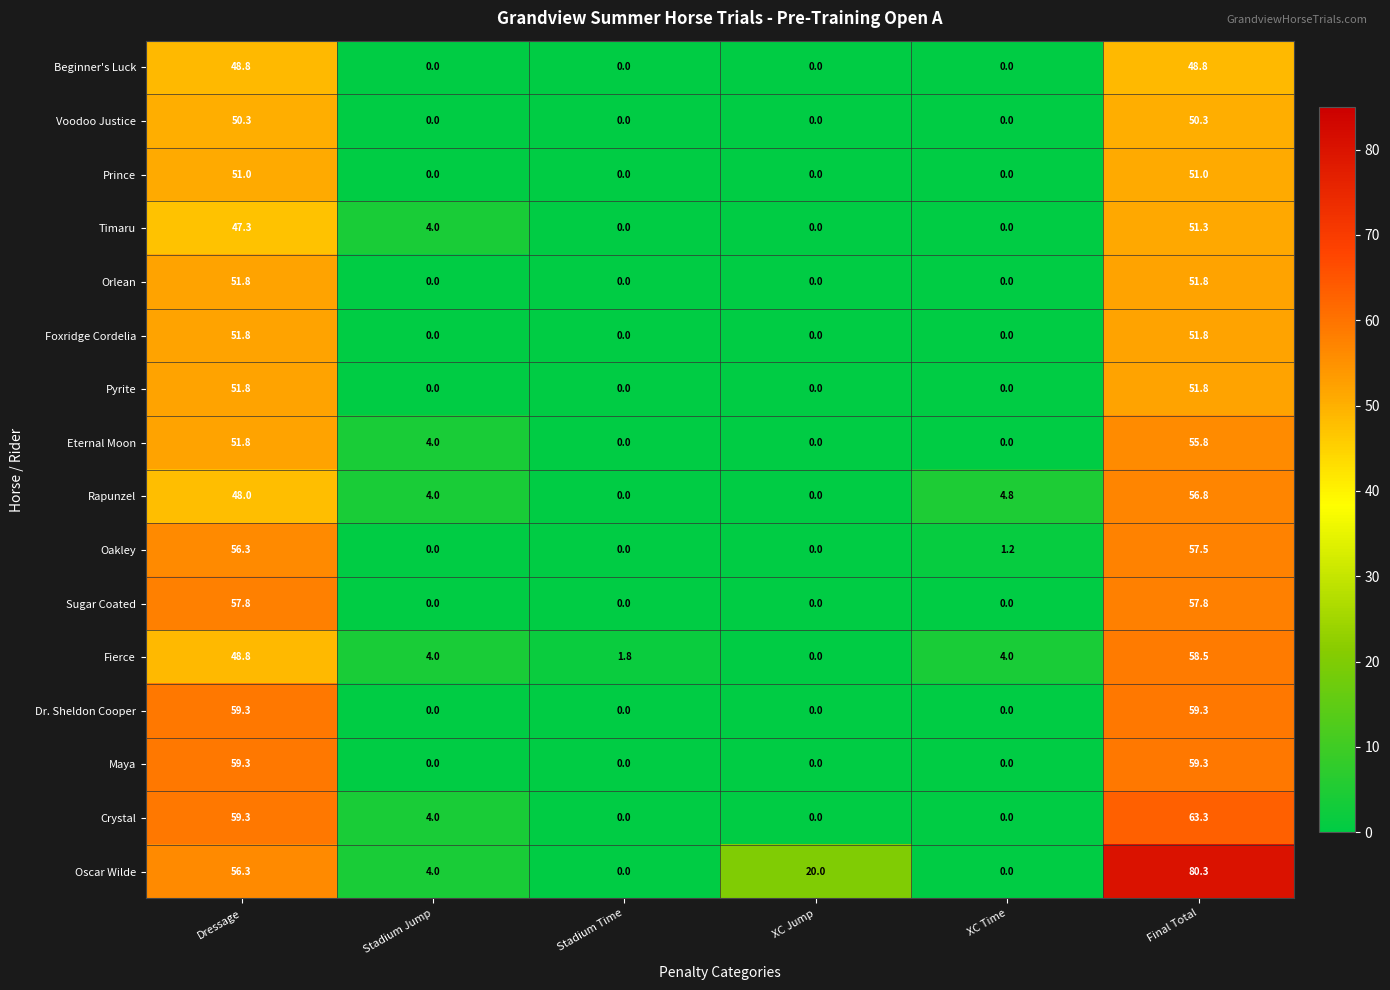

What is the maximum value shown in the chart?

80.3